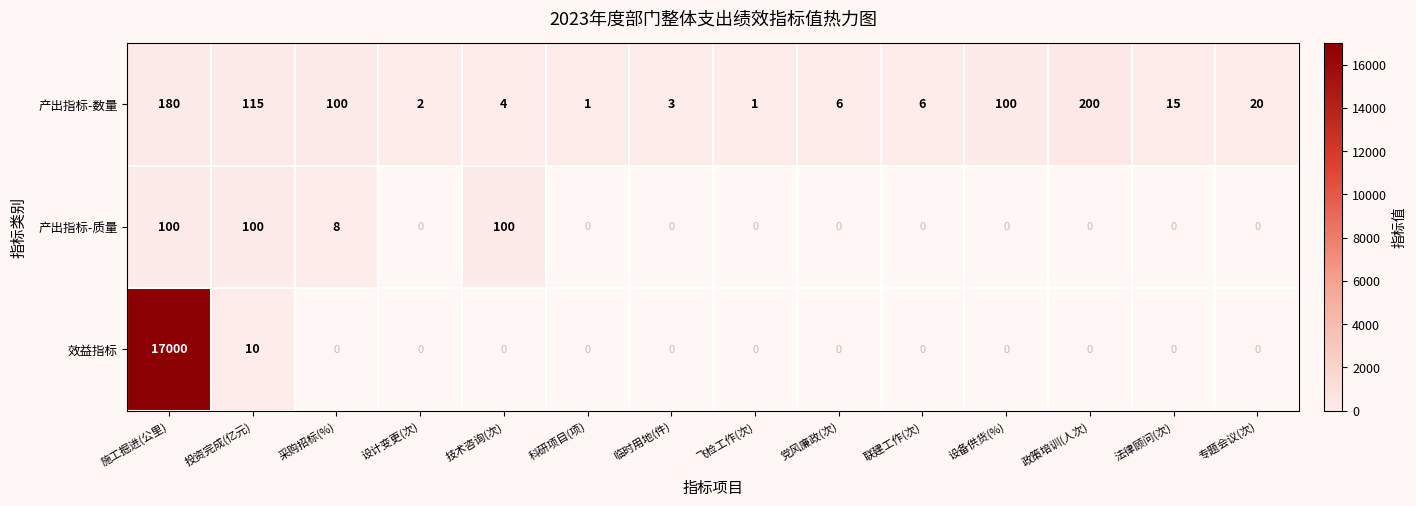

At which label does 产出指标-数量 reach its peak?

政策培训(人次)